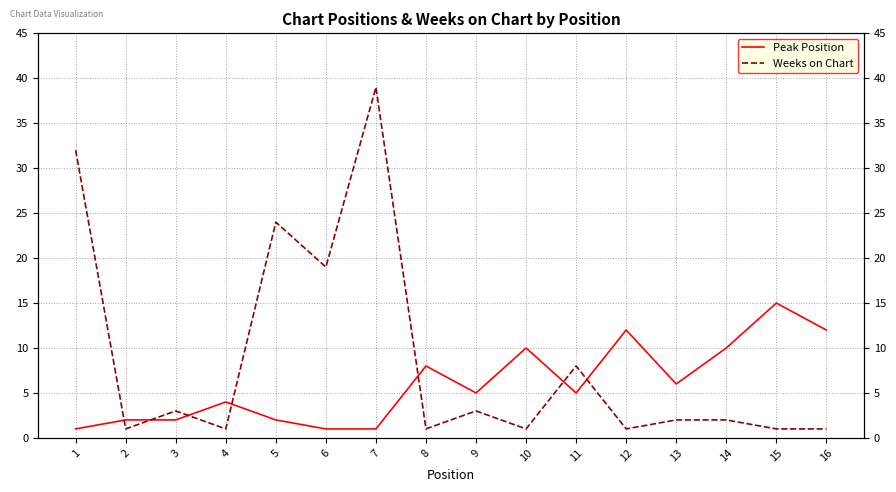

The Weeks on Chart series shows 62 at 7. True or false?

False